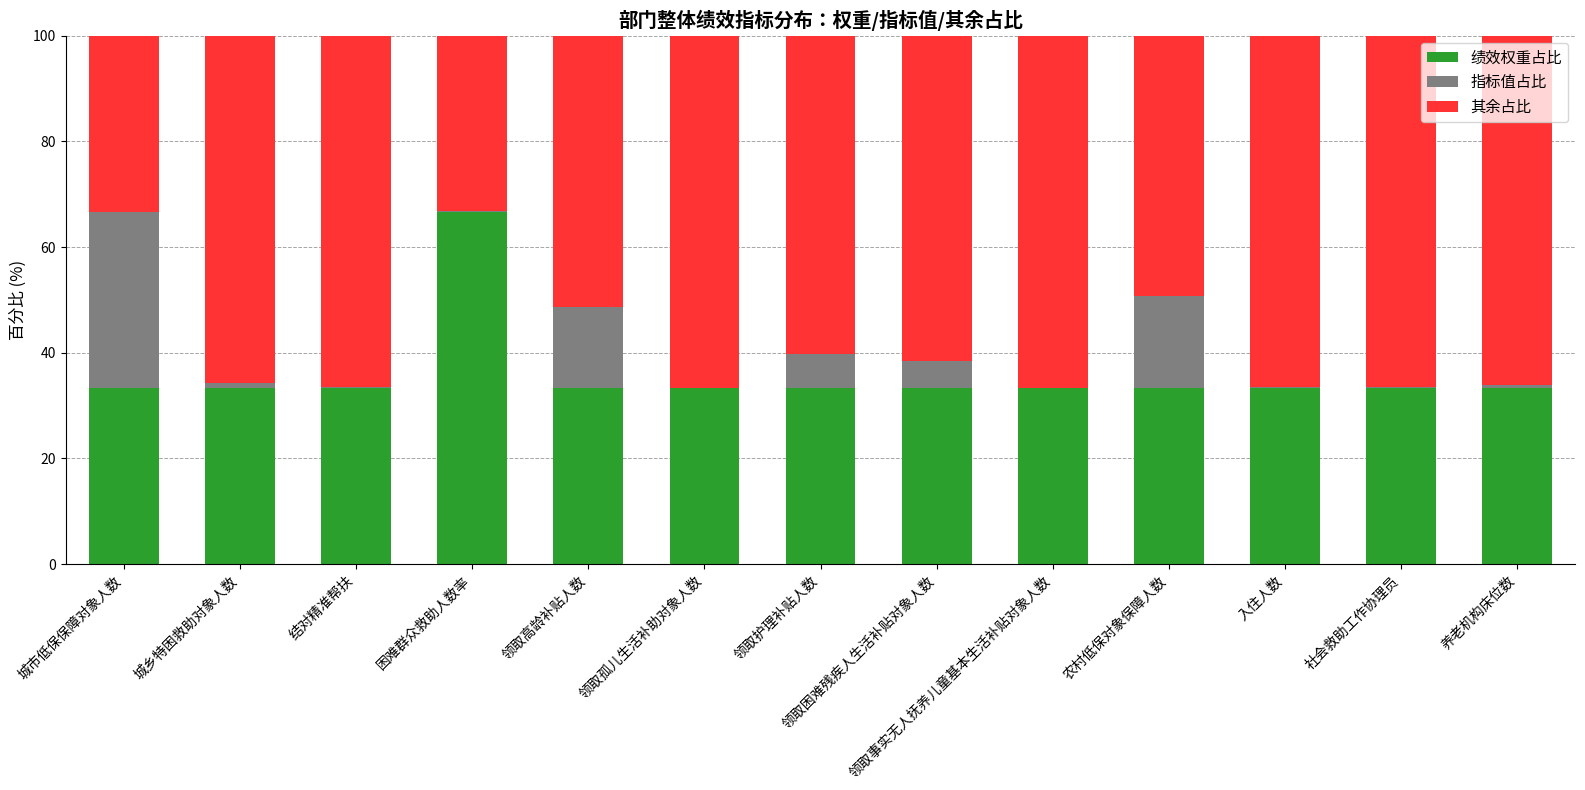

The 绩效权重占比 series shows 33.3 at 入住人数. True or false?

True